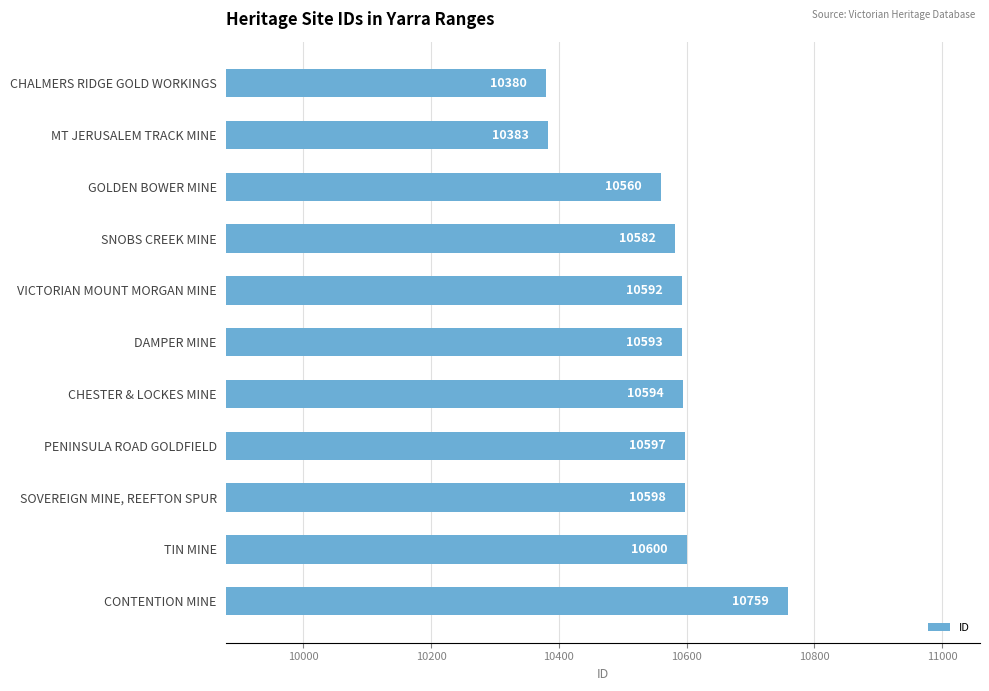

Are the bars grouped side by side (vs. stacked)?

No